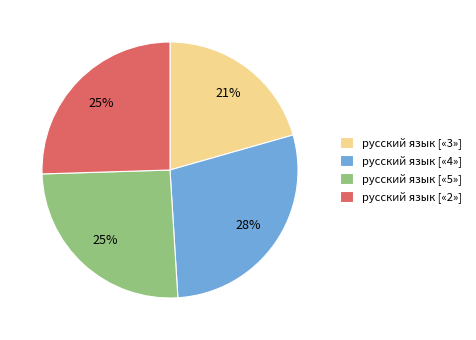

Approximately how many times larger is the value at русский язык [«5»] compared to русский язык [«2»]?

1.0